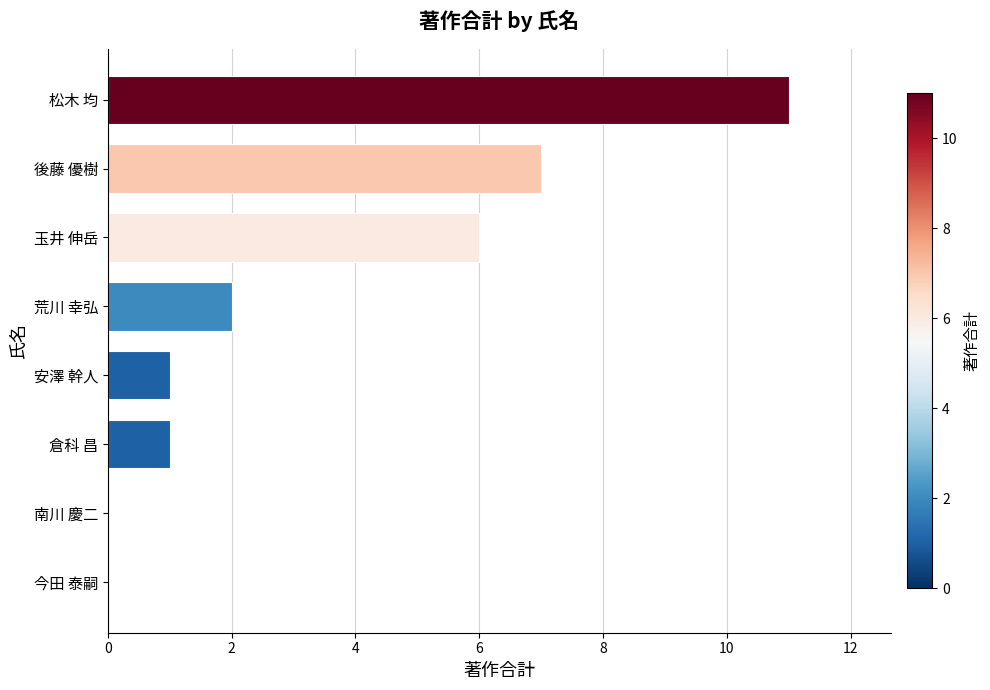

True or false: the data shows 6 at 玉井 伸岳.

True